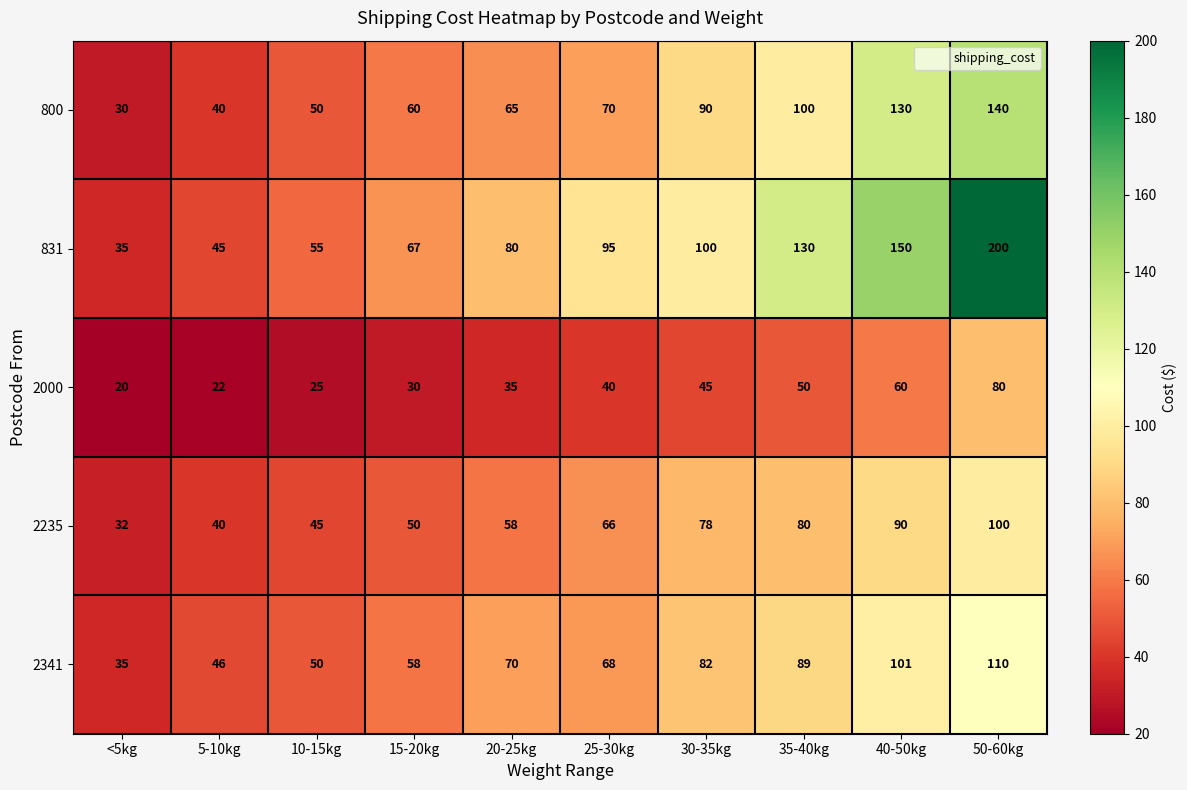

How many distinct data groups are displayed?

5